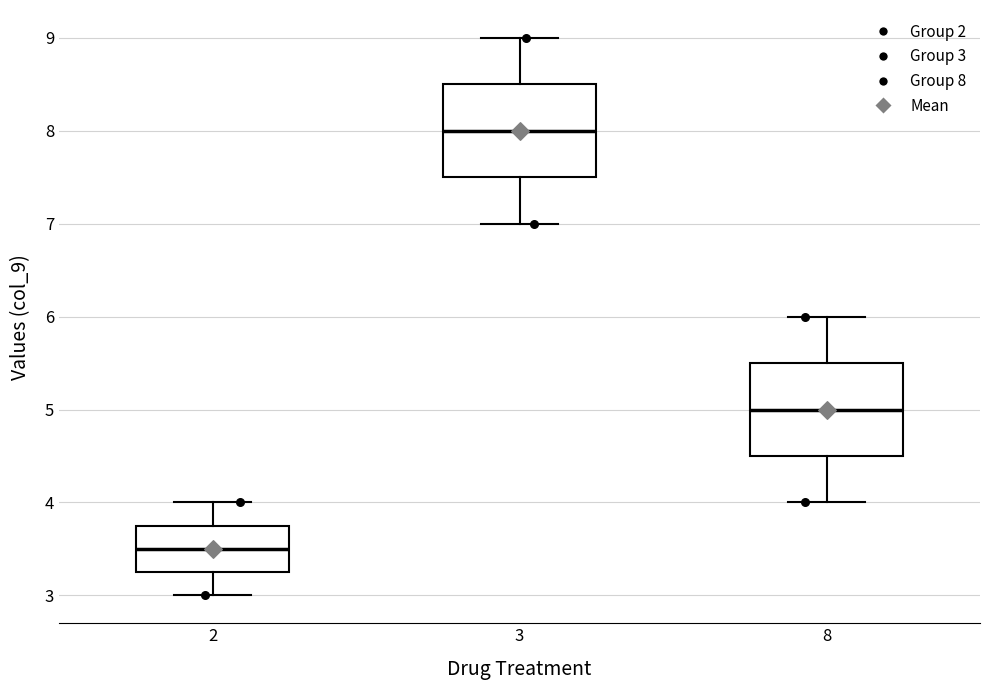

Reading left to right, read every box against the y-axis: the position of its median line, the range the box covers, and the ends of its whiskers. The values are not printed on the chart, so give them approximately, as read against the axis.

2: median 3.5, box 3.3 to 3.8, whiskers 3.0 to 4.0
3: median 8.0, box 7.5 to 8.5, whiskers 7.0 to 9.0
8: median 5.0, box 4.5 to 5.5, whiskers 4.0 to 6.0